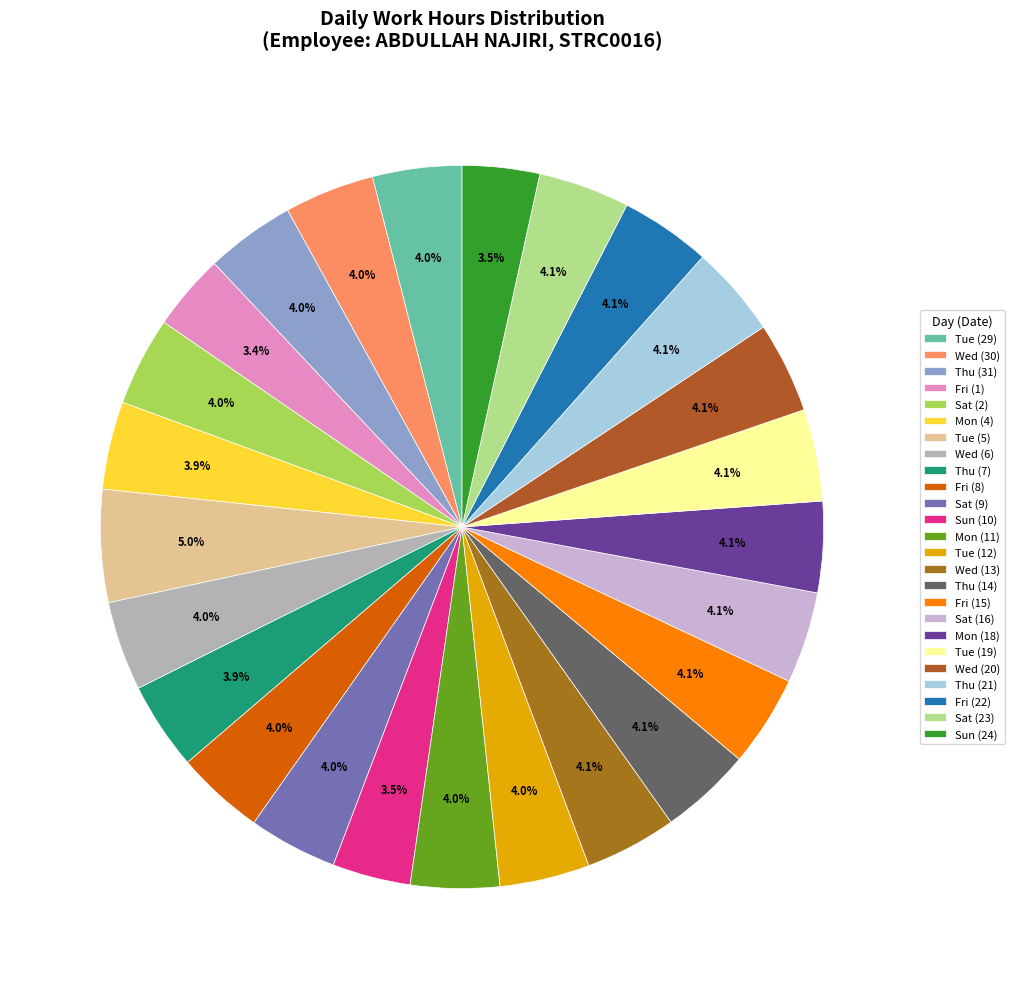

How many slices are in this pie chart?

25